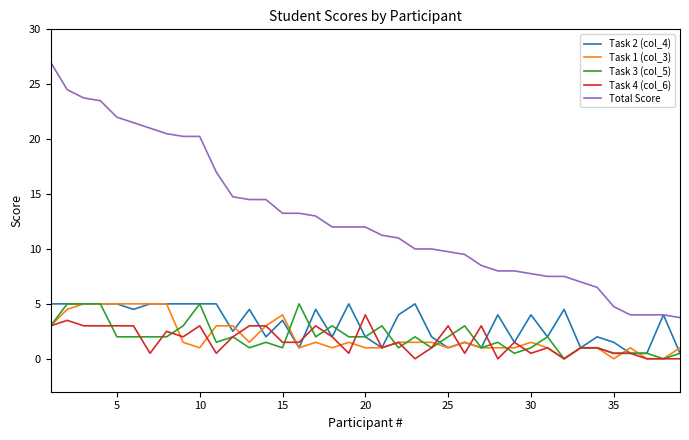

What is the maximum value shown in the chart?

27.0